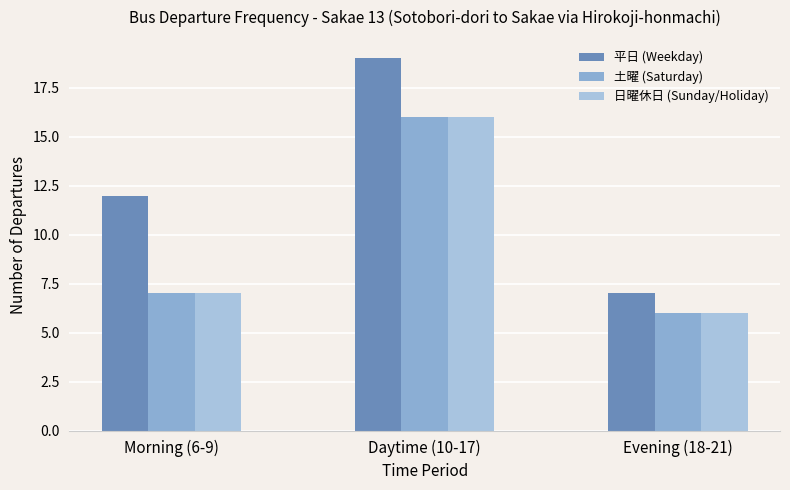

Rank the categories by 日曜休日 (Sunday/Holiday) value from lowest to highest.

Evening (18-21), Morning (6-9), Daytime (10-17)